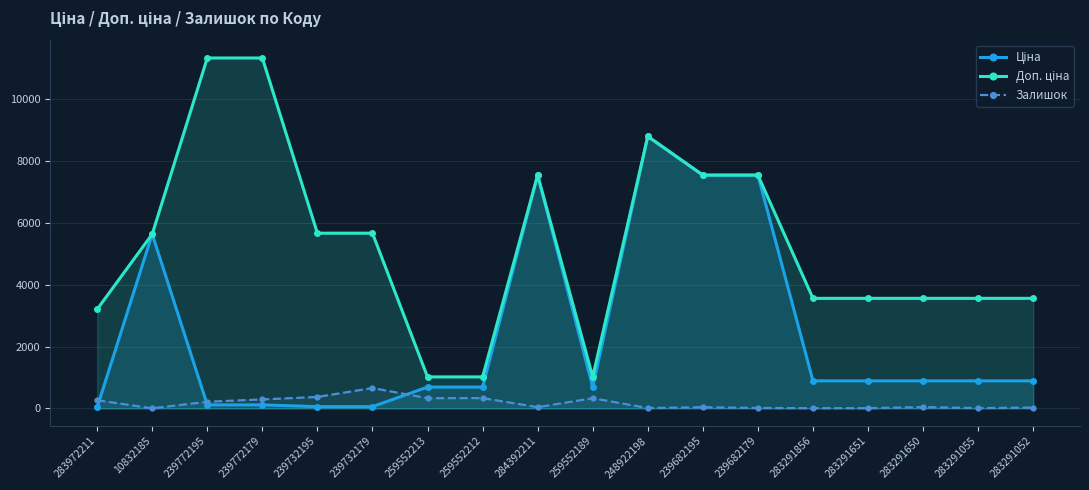

What is the difference between the Доп. ціна values at 248922198 and 239772179?

2536.4